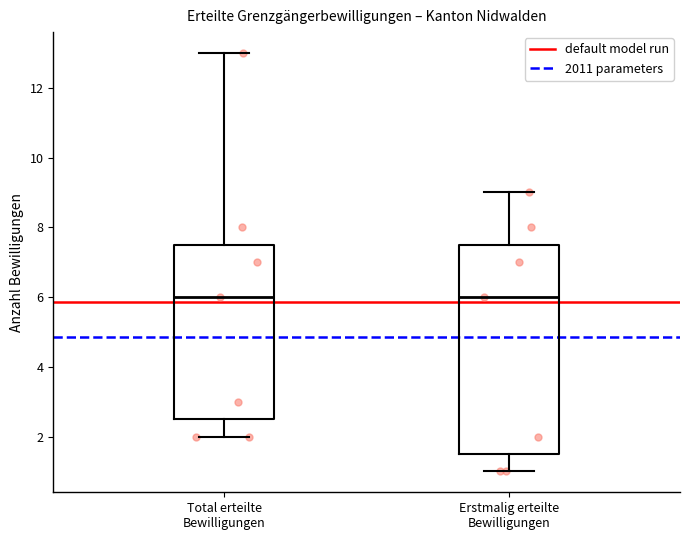

Reading left to right, transcribe this box plot: for each box, give where its median line is, the range the box spans, and where its two whiskers end, as read against the y-axis. The values are not printed on the chart, so give them approximately, as read against the axis.

Total erteilte Bewilligungen: median 6.0, box 2.6 to 7.6, whiskers 2.0 to 13.0
Erstmalig erteilte Bewilligungen: median 6.0, box 1.6 to 7.6, whiskers 1.0 to 9.0